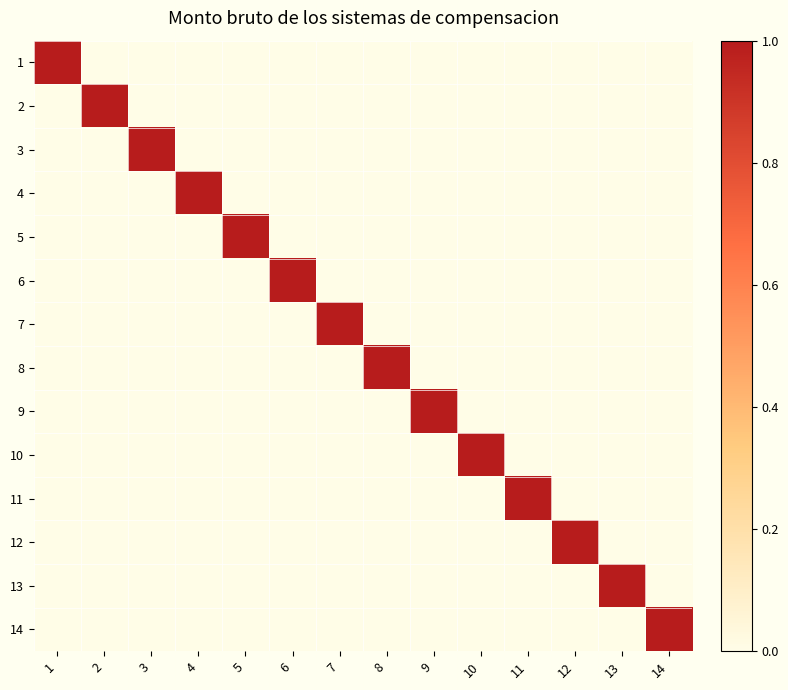

List the series in order of their peak value, lowest first.

1, 2, 3, 4, 5, 6, 7, 8, 9, 10, 11, 12, 13, 14